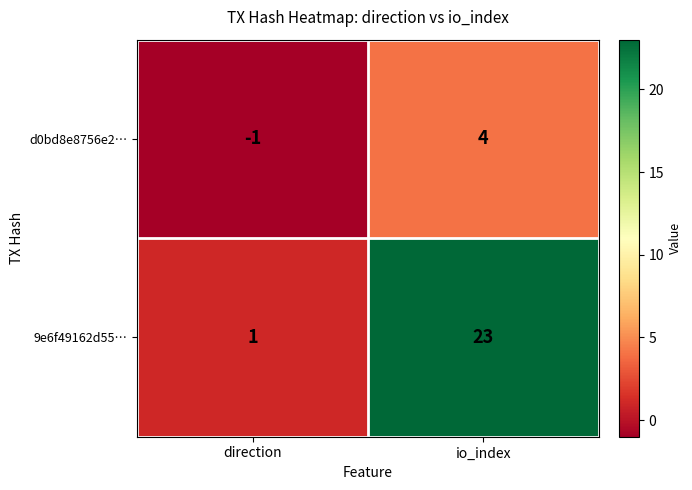

Reading right to left, what are all the values shown in this chart?

d0bd8e8756e2…: io_index=4	direction=-1
9e6f49162d55…: io_index=23	direction=1